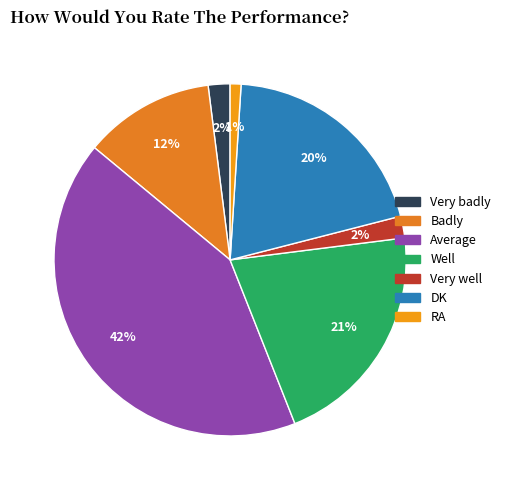

What percentage do RA and Very badly together represent?

3.0%